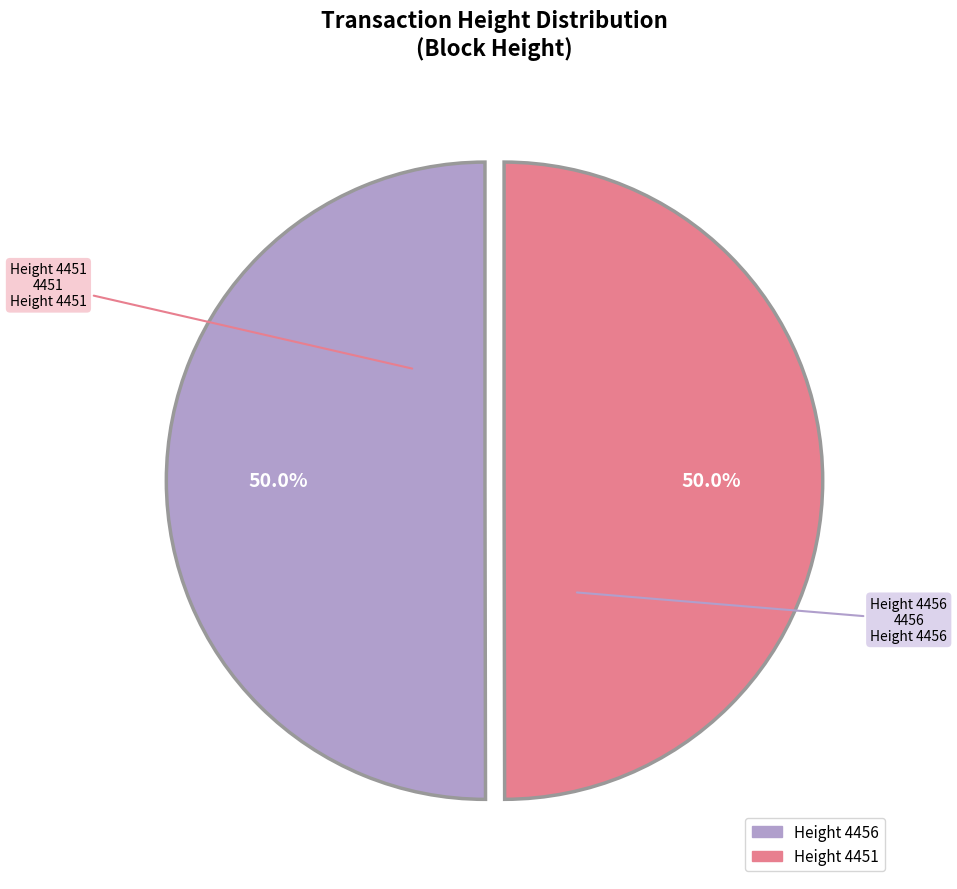

What portion of the pie excludes Height 4451?

50.0%